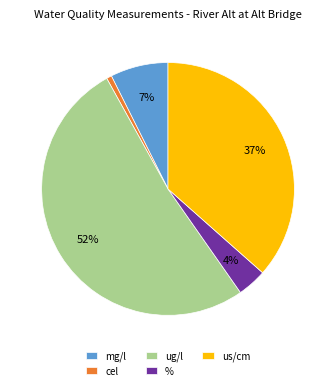

Which slice is the smallest?

cel